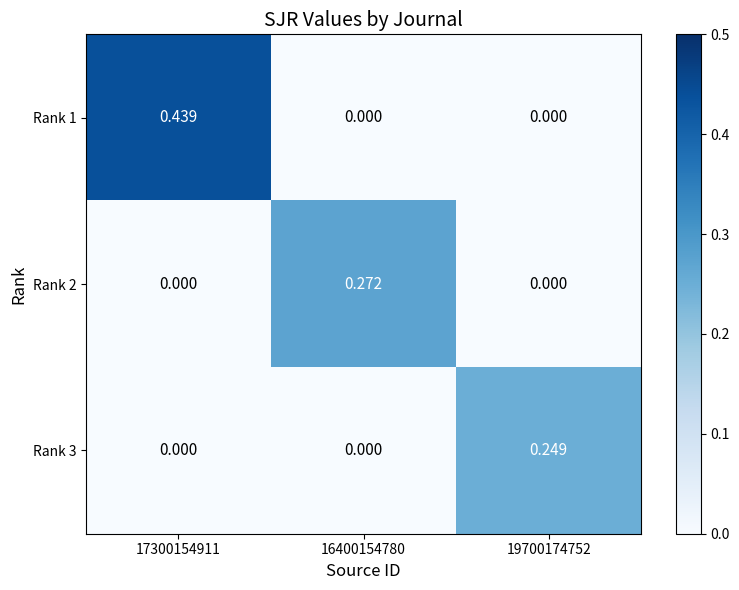

Count the number of data series in this chart.

3